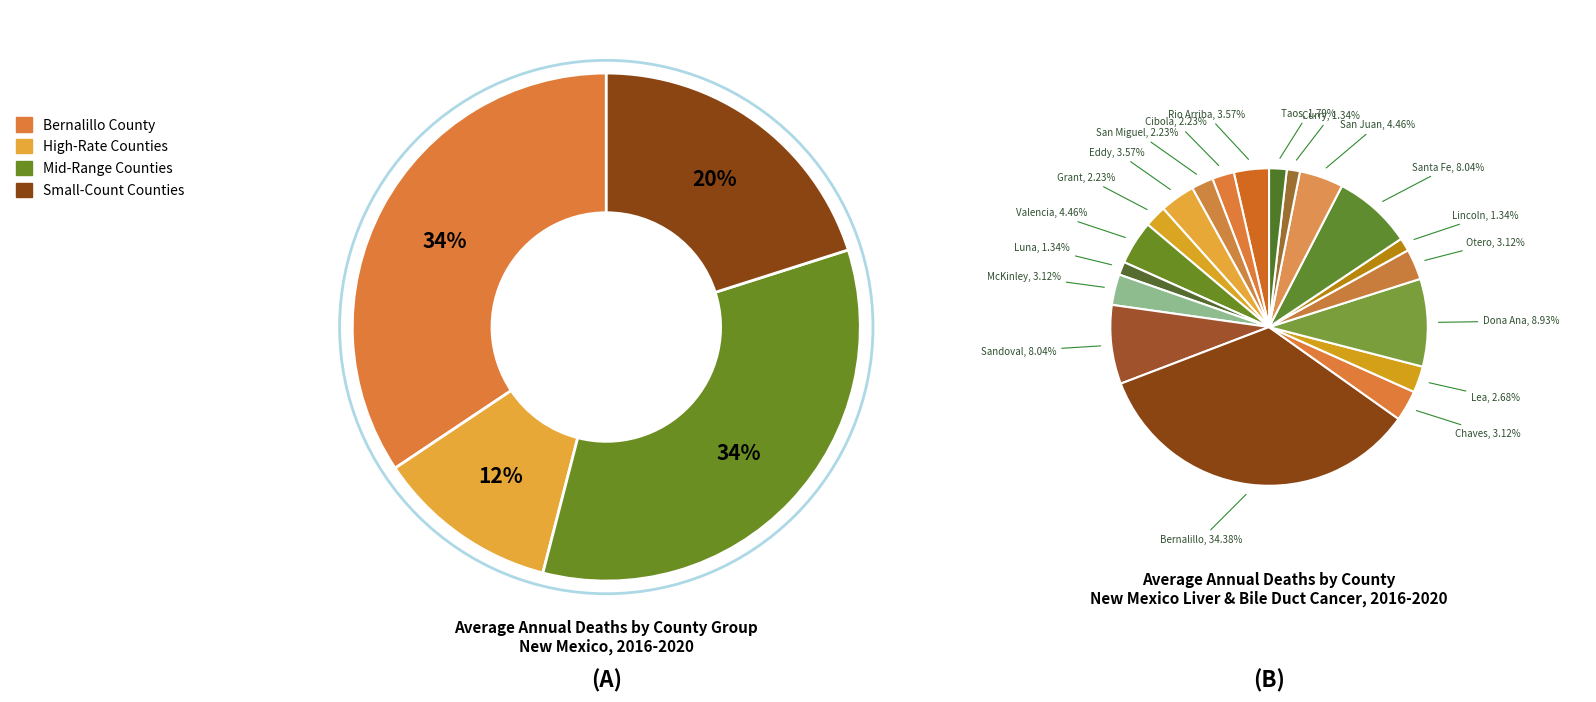

True or false: Valencia County accounts for 4% of the total.

True